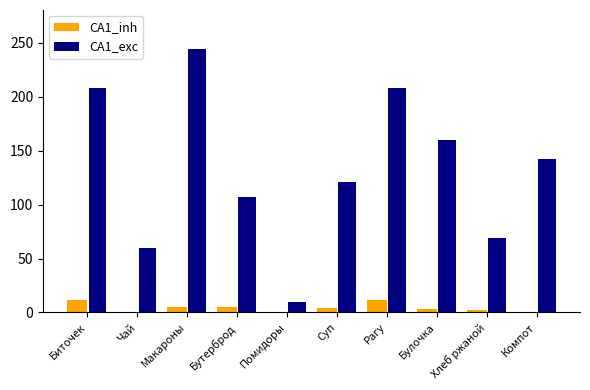

What are all the series names shown in the legend?

CA1_inh, CA1_exc